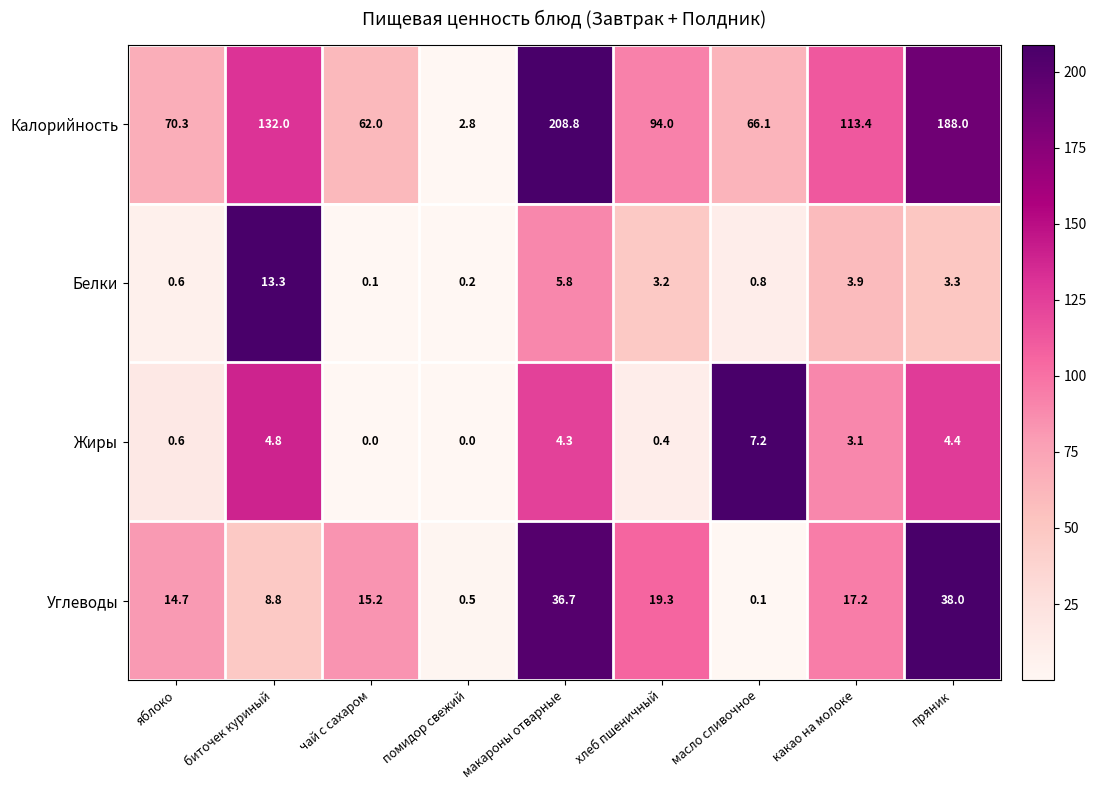

What is the maximum value for Жиры?

7.2